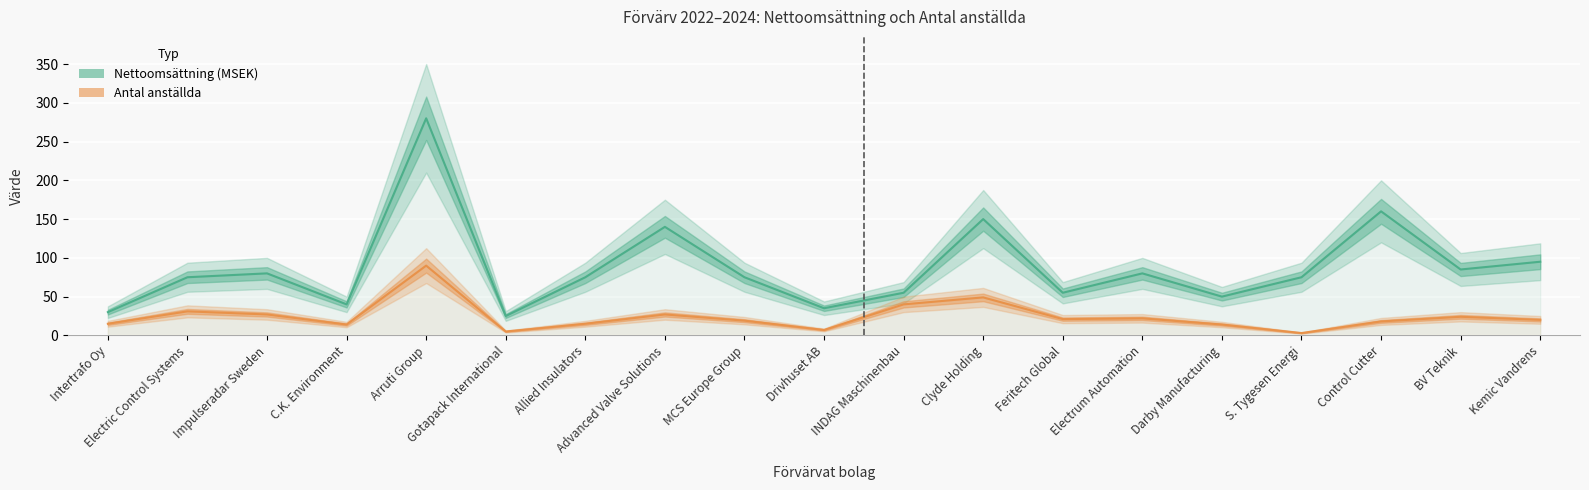

At how many categories does at least one series exceed 269?

1